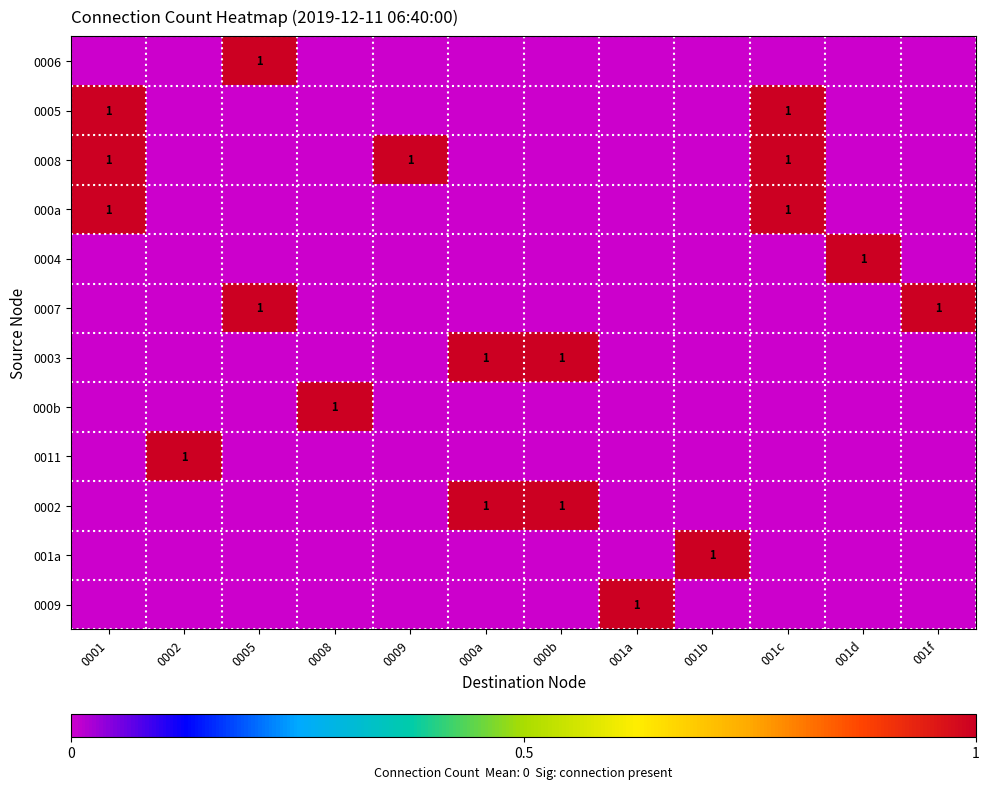

At how many categories does at least one series exceed 0?

12